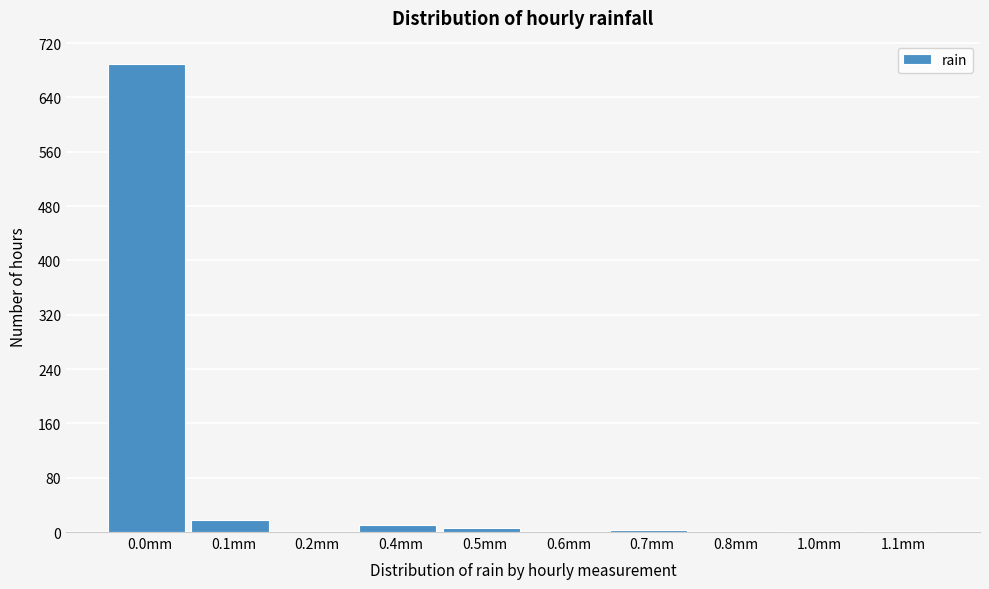

What is the sum of all values?

729